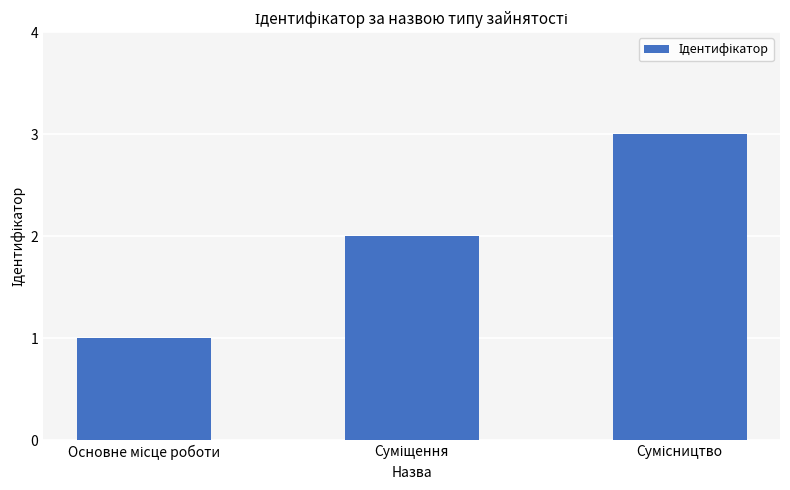

What is the sum of all values?

6